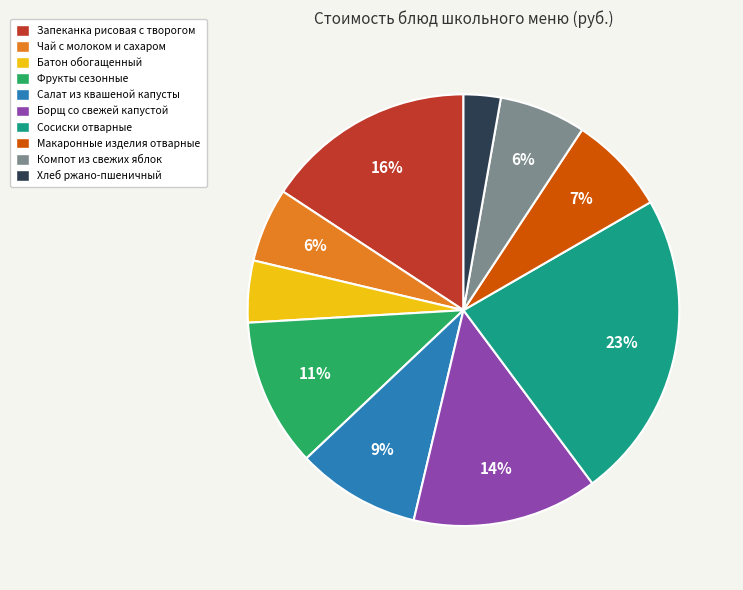

Is there any slice that represents more than half of the pie?

No